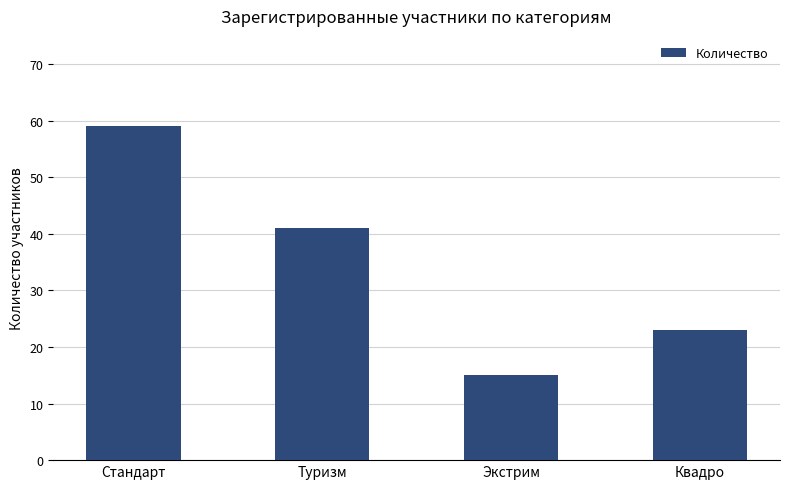

The value at Квадро is 23. True or false?

True